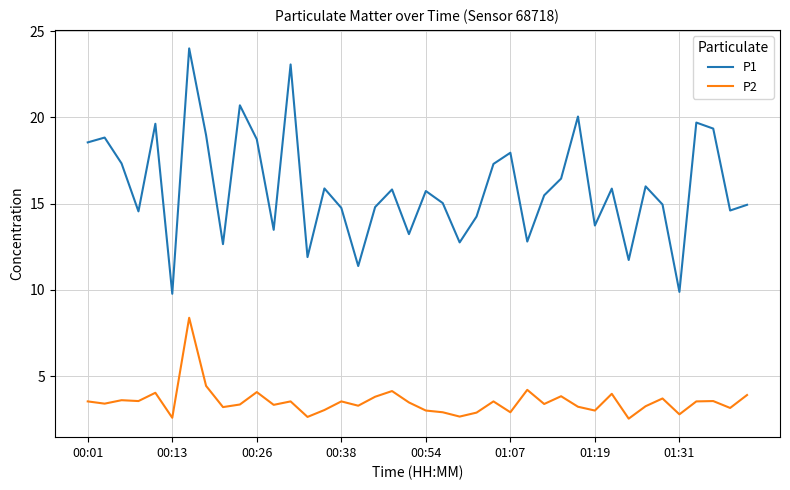

Rank the series by their maximum value, from lowest to highest.

P2, P1